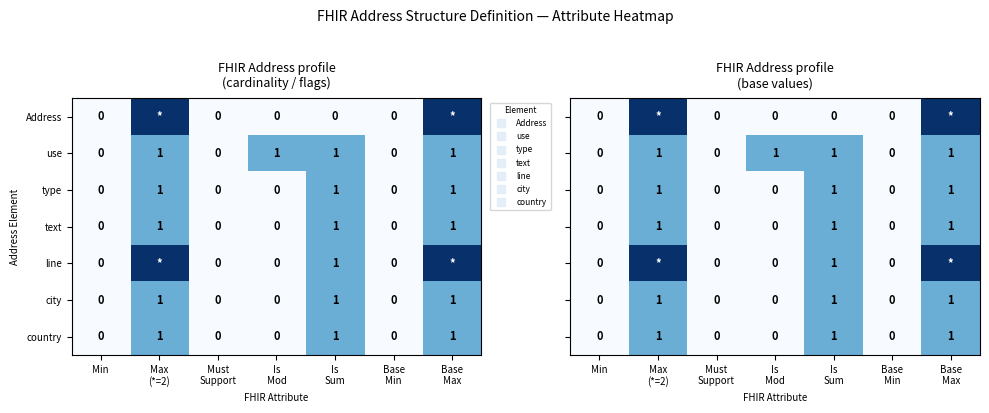

Which category has the lowest value across all series?

Min